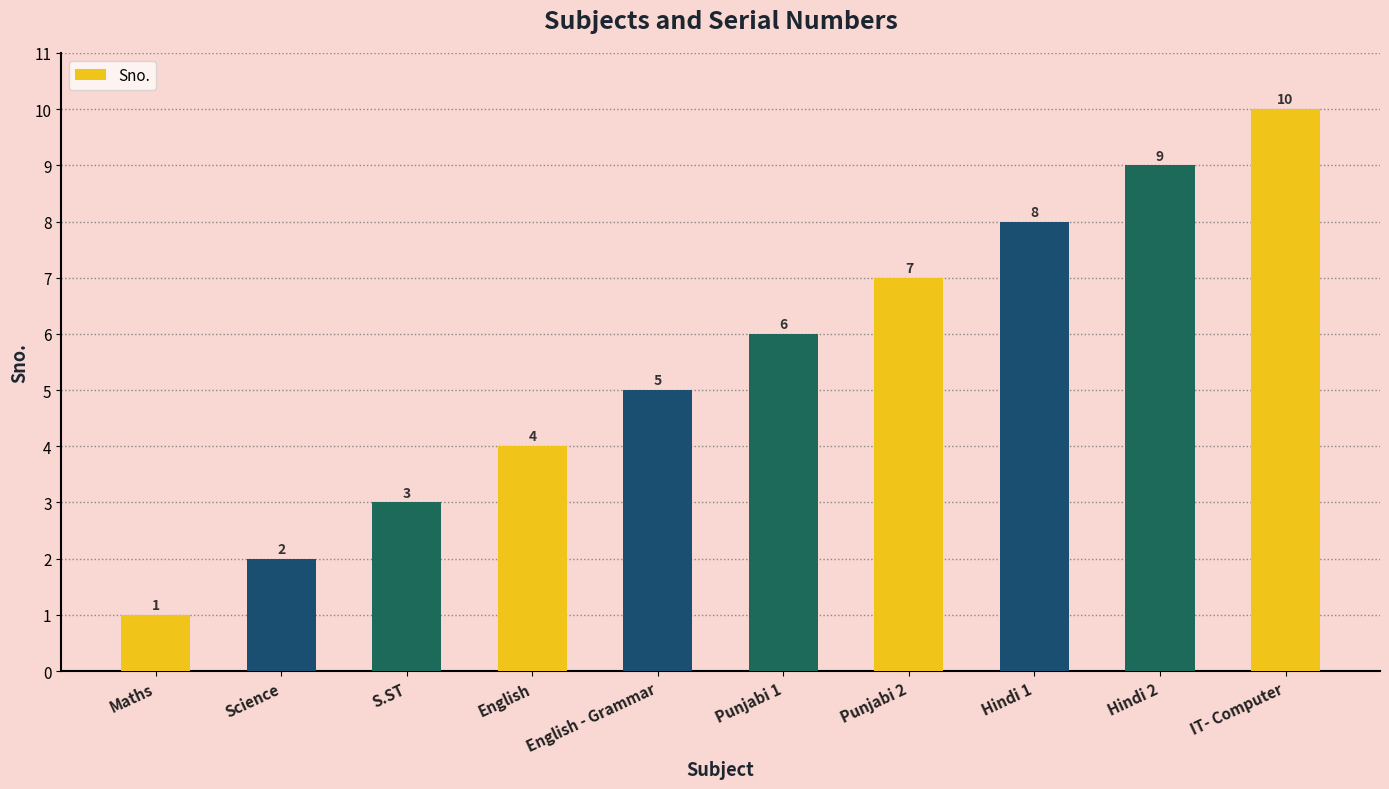

Where is the data nearest to the value 5?

English - Grammar